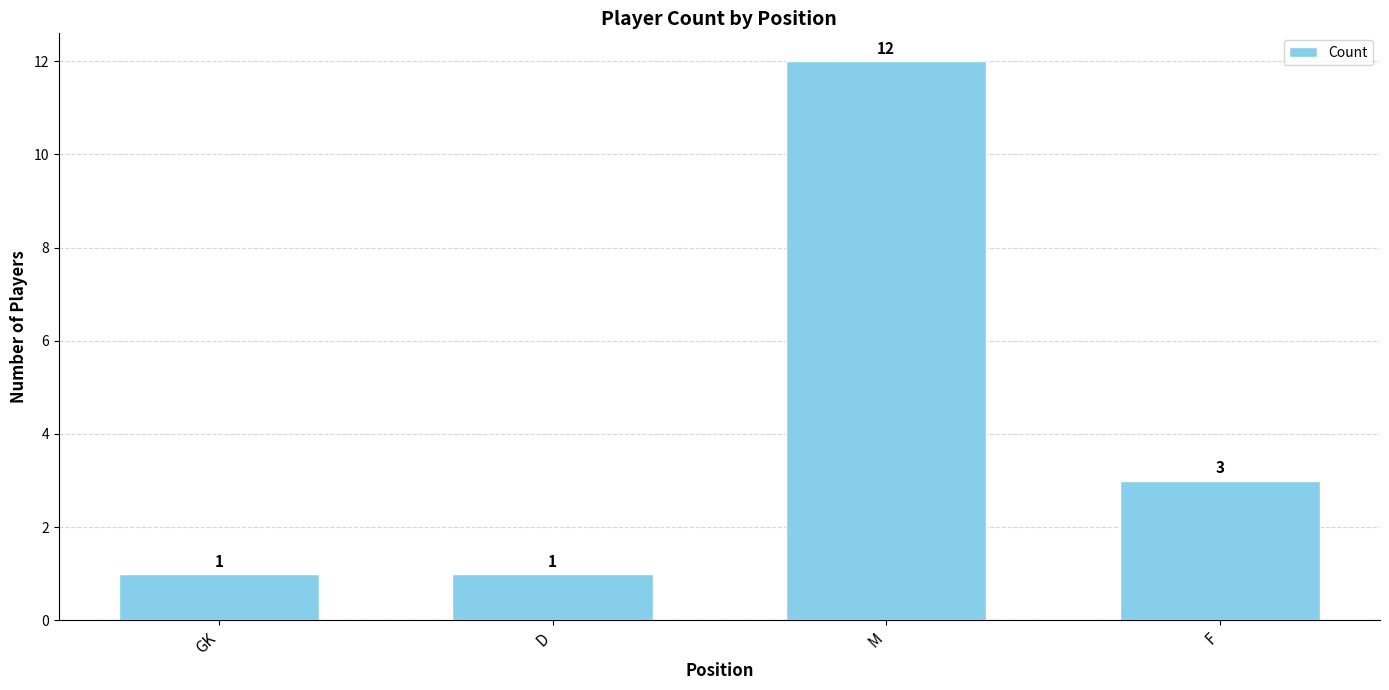

How many data points does each series have?

4